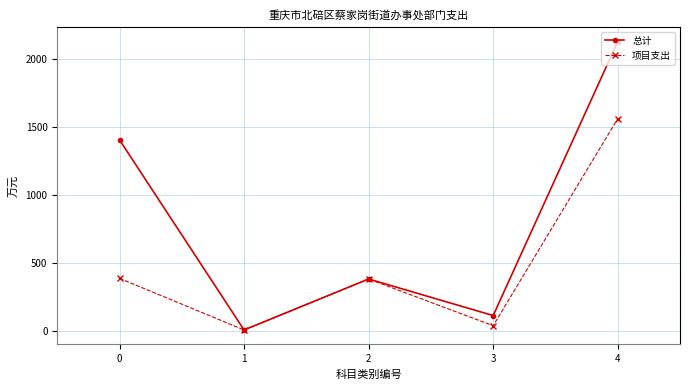

At which category does 总计 reach its first local valley?

1